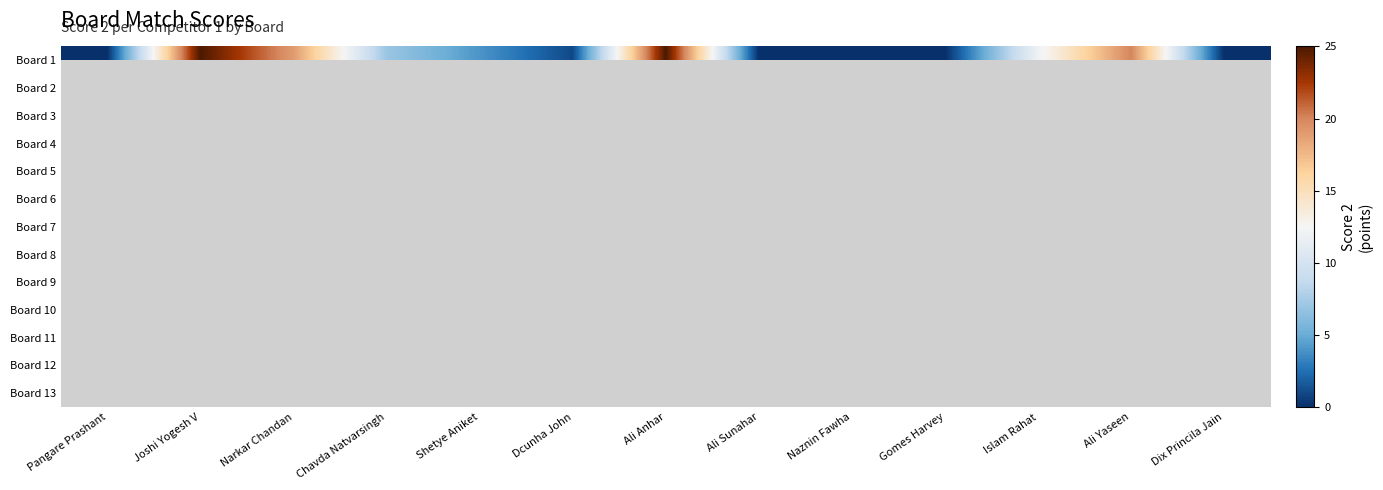

At which category does the chart reach its minimum across all series?

Pangare Prashant